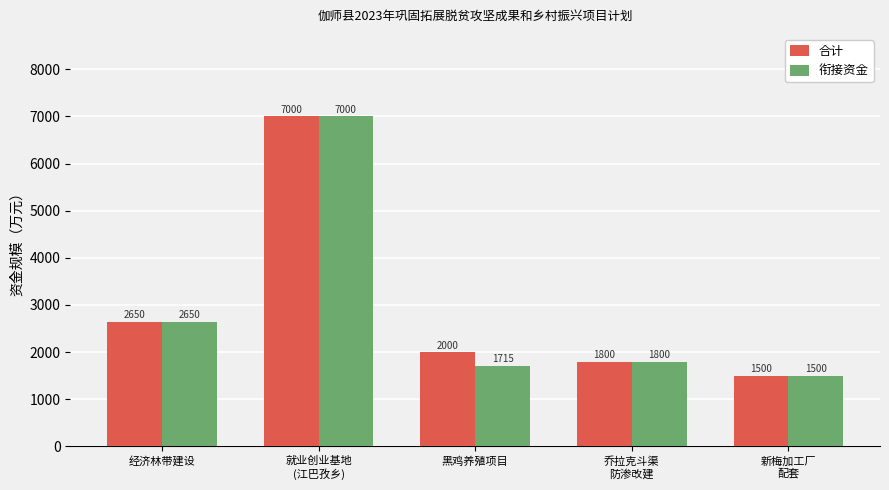

Where is 合计 nearest to the value 4250?

经济林带建设